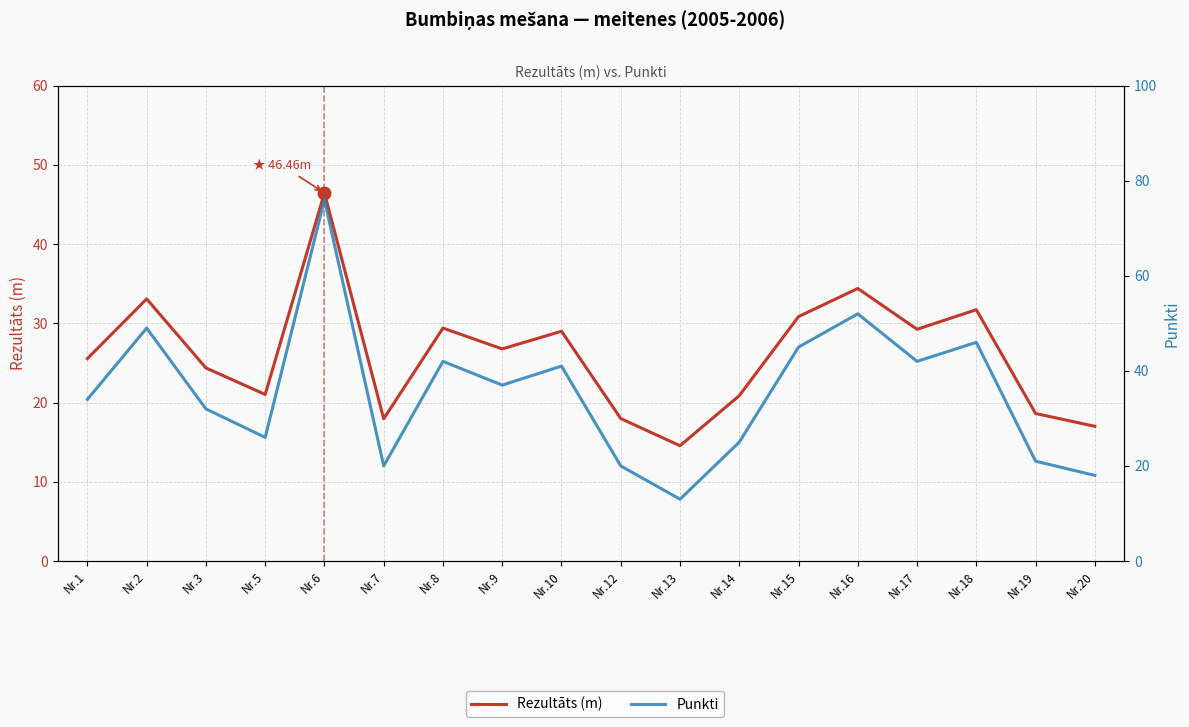

Is this an area chart (filled region under the line)?

No